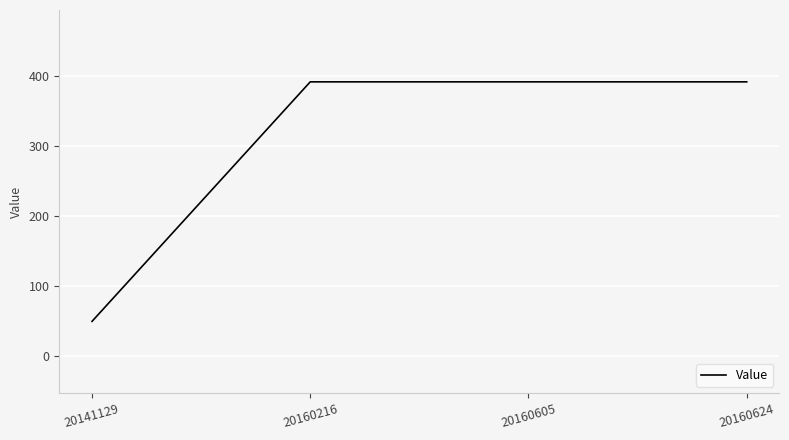

What is the sum of all values?

1223